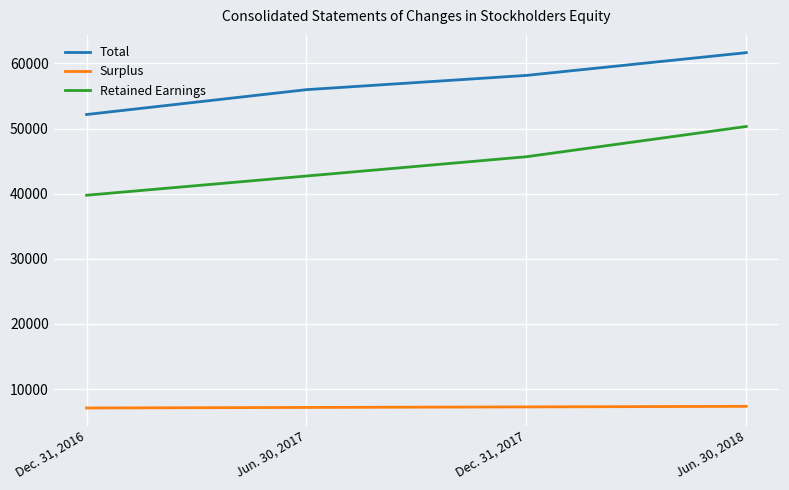

What is the difference between the highest and lowest values at Jun. 30, 2018?

54302